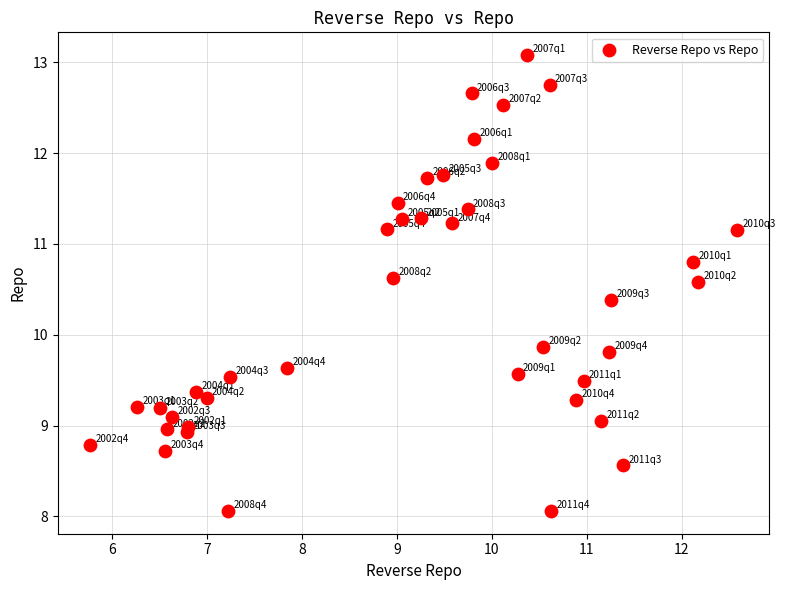

What is the range of Y values (max minus min)?

5.0